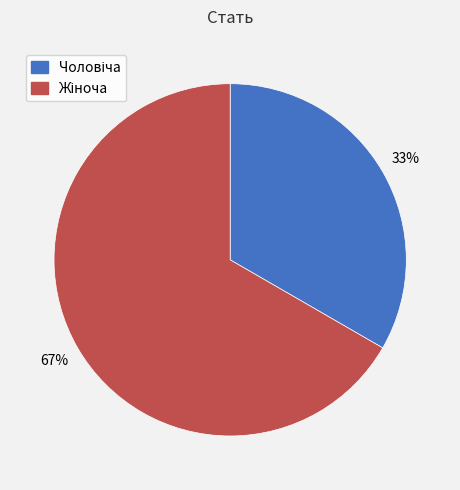

Is there any slice that represents more than half of the pie?

Yes